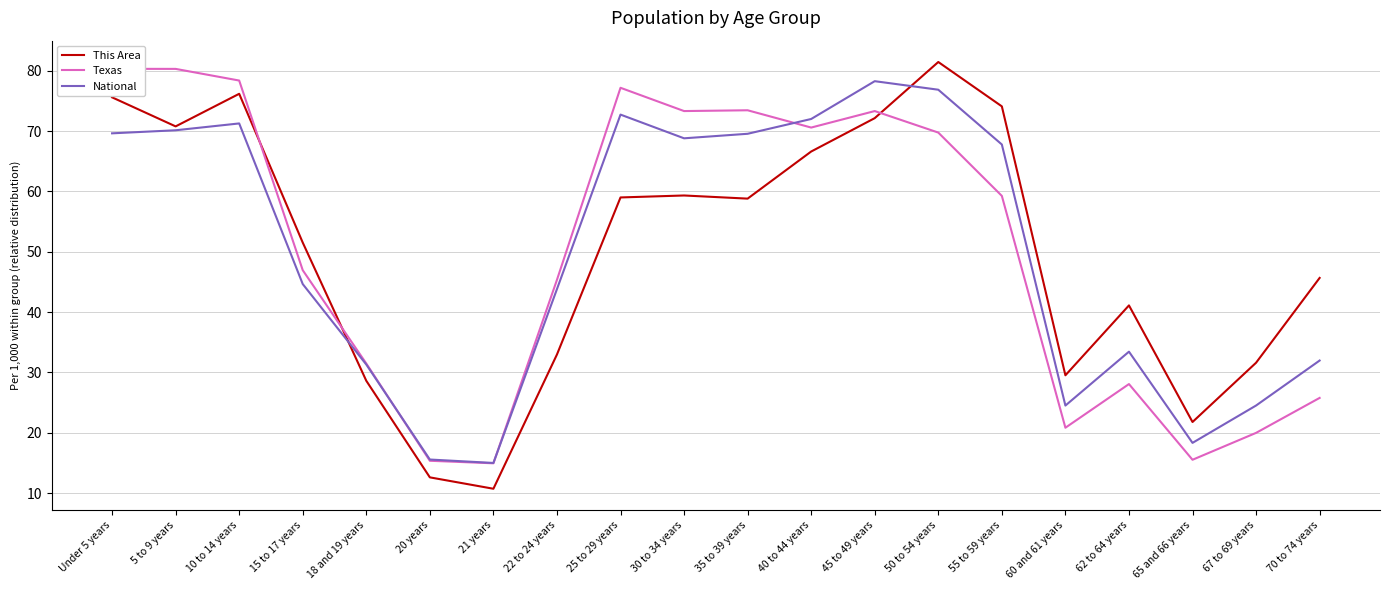

How many times do Texas and This Area cross each other?

3